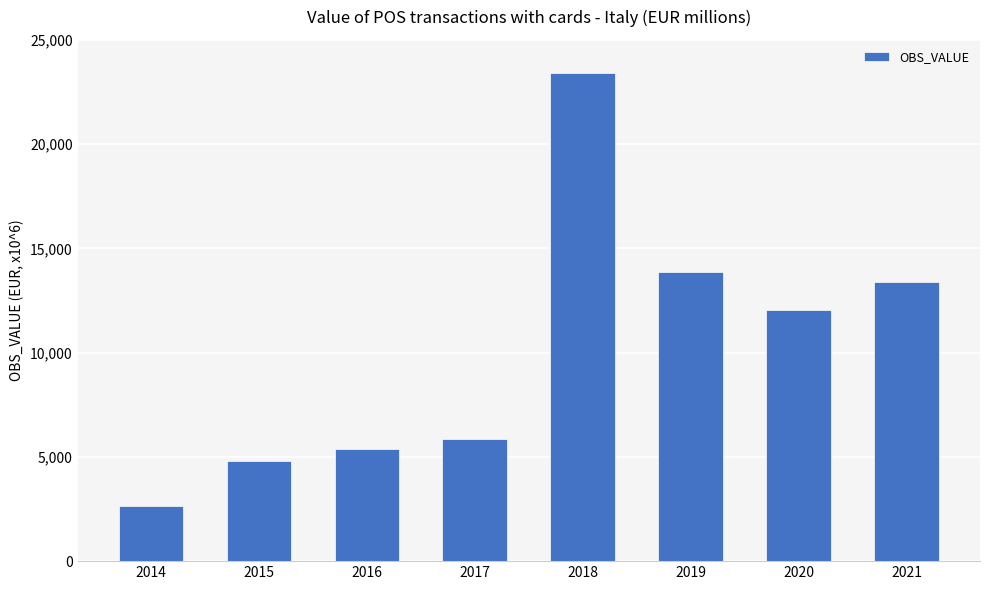

Where does the data first go above 12051?

2018